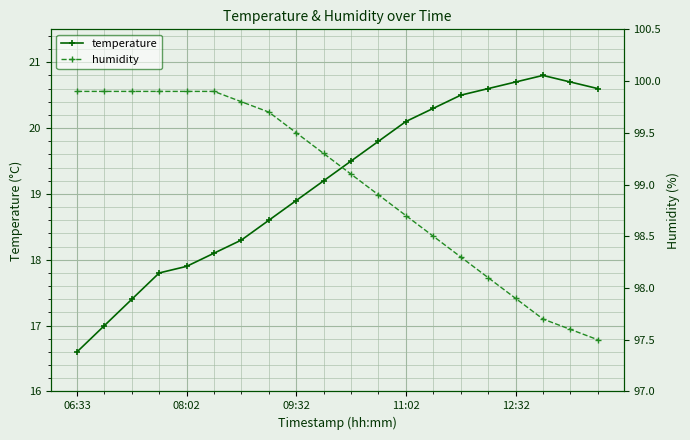

At which label is humidity closest to 98?

15